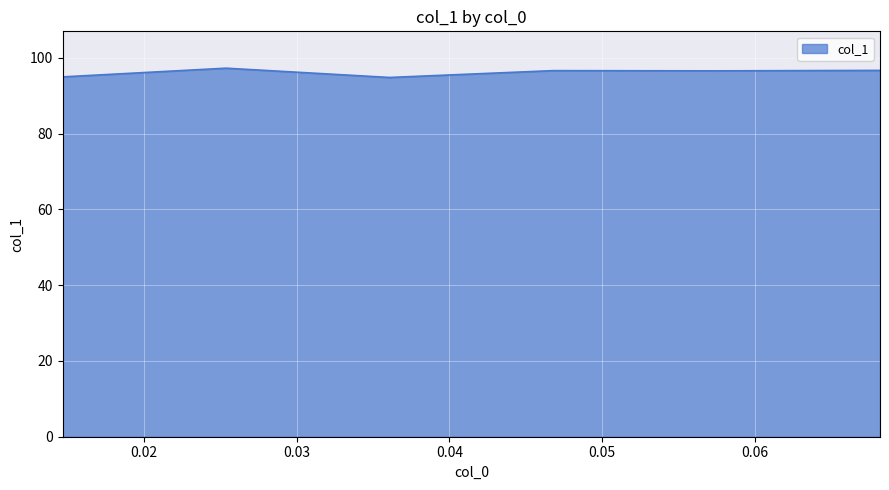

What is the maximum value shown in the chart?

97.2